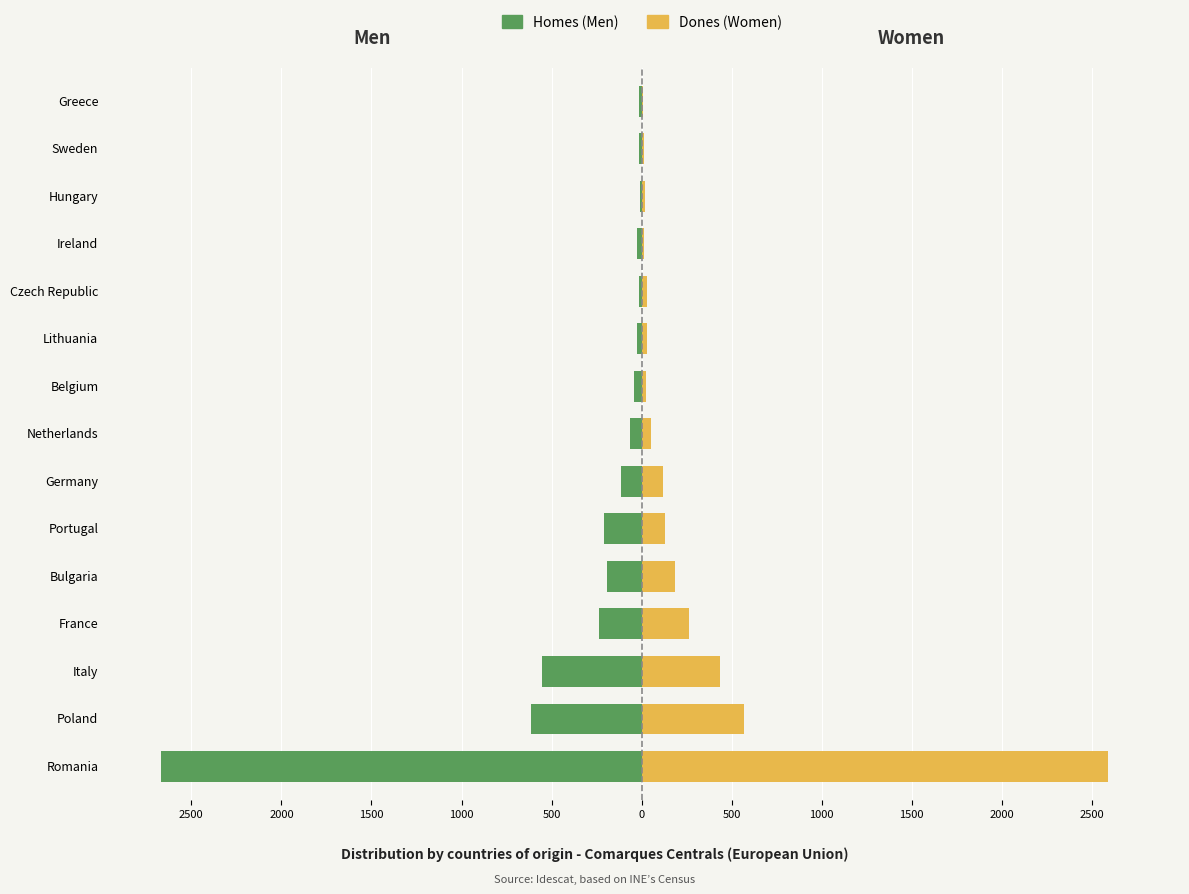

What is the maximum value shown in the chart?

2587